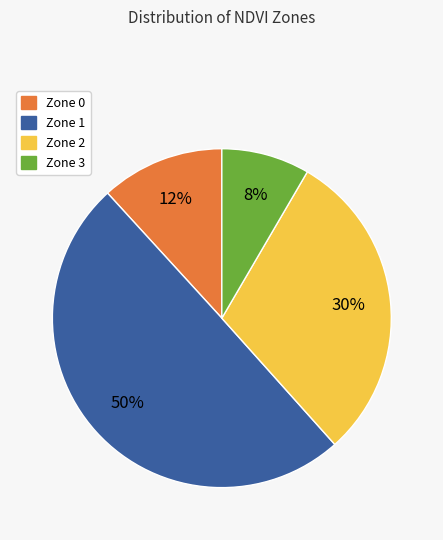

Is Zone 3 the majority of the pie?

No